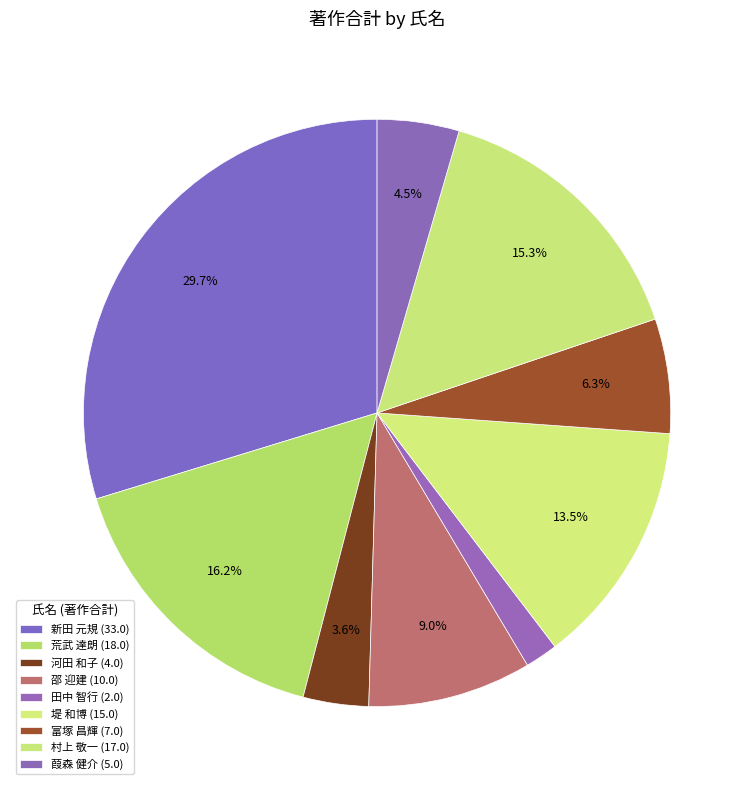

How many segments does this pie chart have?

9